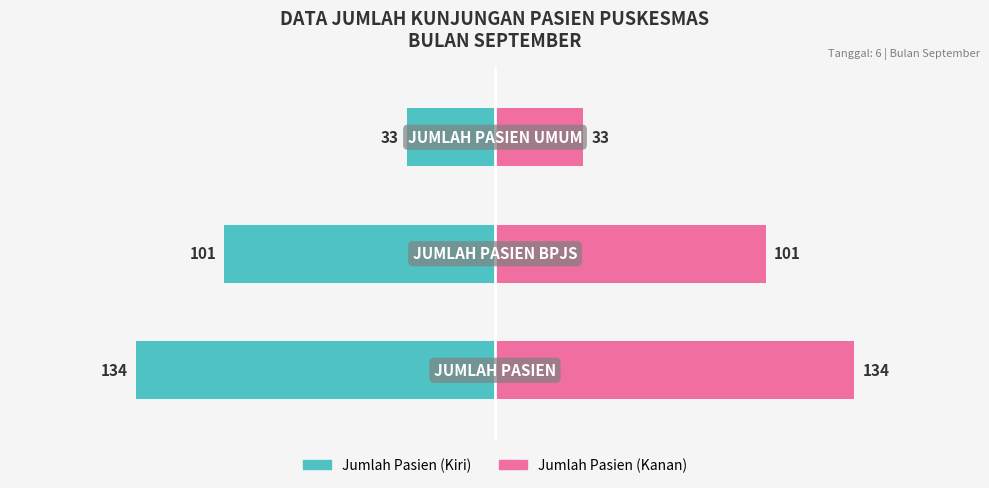

Is it true that Jumlah Pasien equals -21 at 1?

False